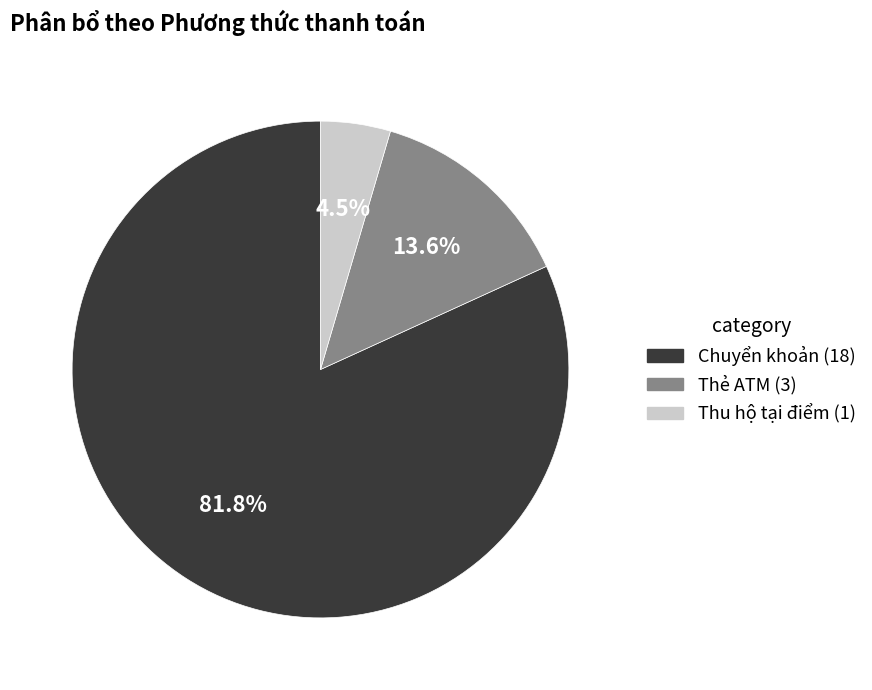

To the nearest percent, what percentage of the pie is Chuyển khoản?

82%